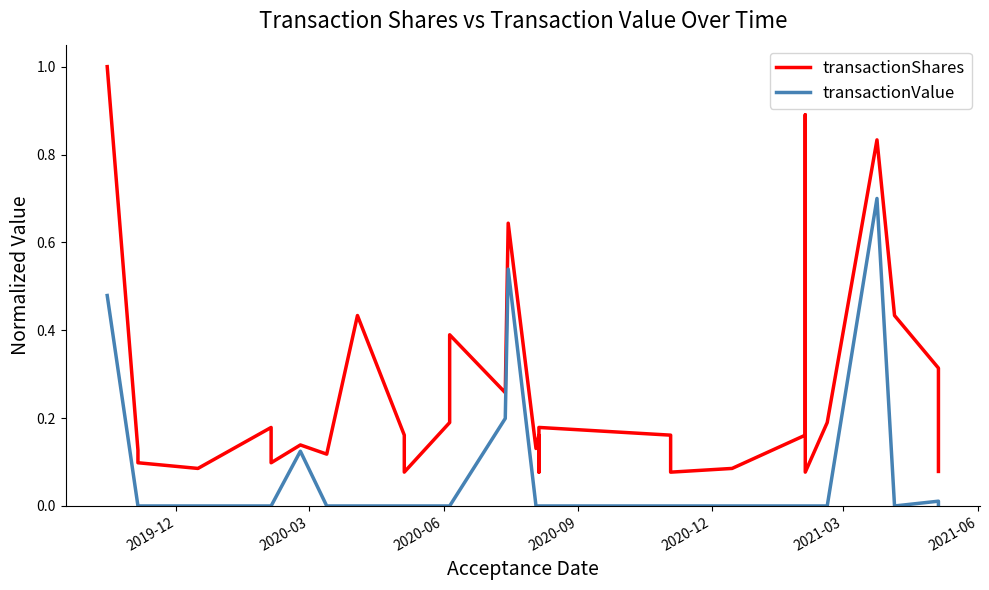

What is the value of the transactionShares point at the 17th from the left?

0.2